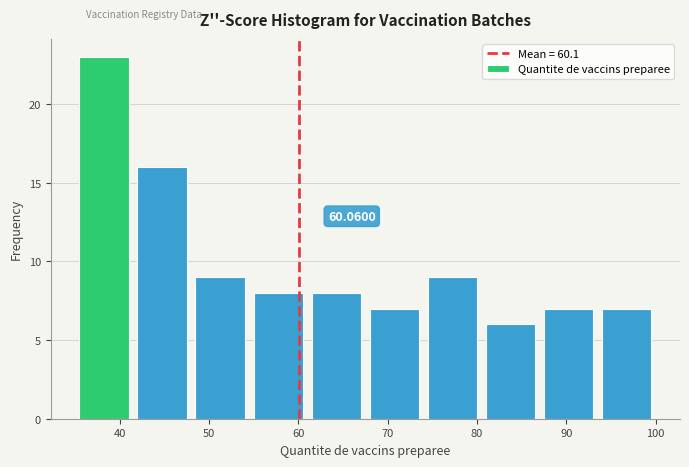

Which range on the x-axis has the tallest bar?

35.0 to 41.5